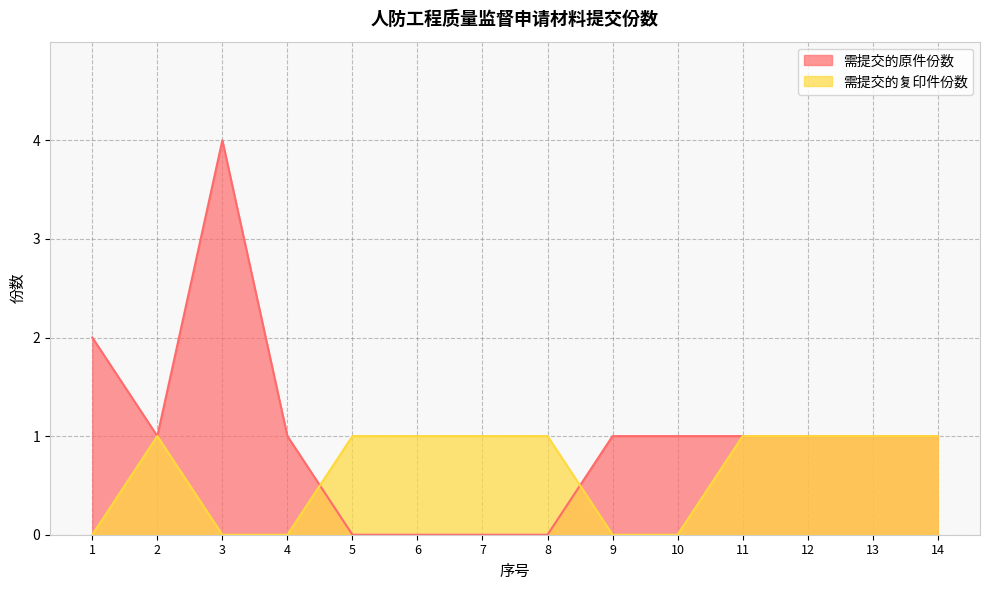

At which category does the chart reach its peak across all series?

3